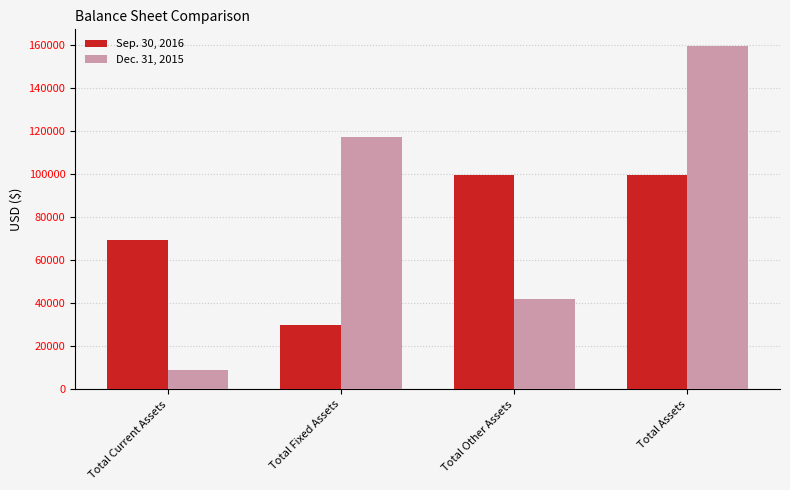

Reading left to right, transcribe all the data shown in this chart.

Sep. 30, 2016: Total Current Assets=69555	Total Fixed Assets=29921	Total Other Assets=99476	Total Assets=99476
Dec. 31, 2015: Total Current Assets=8996	Total Fixed Assets=117254	Total Other Assets=41884	Total Assets=159138